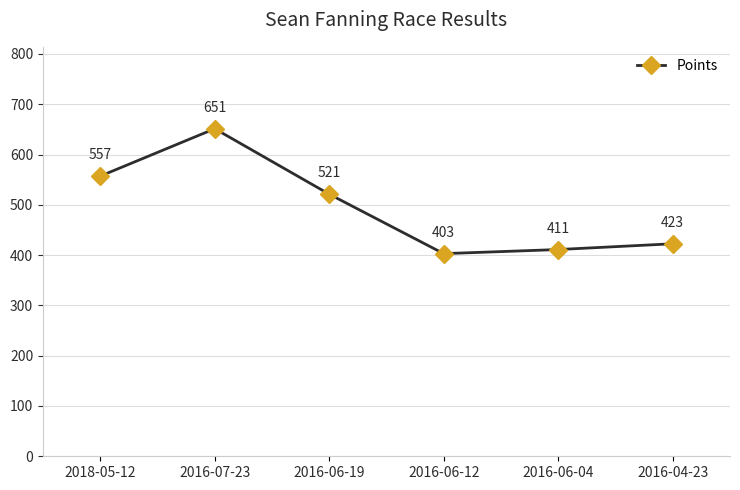

What is the label of the 6th point from the right?

2018-05-12